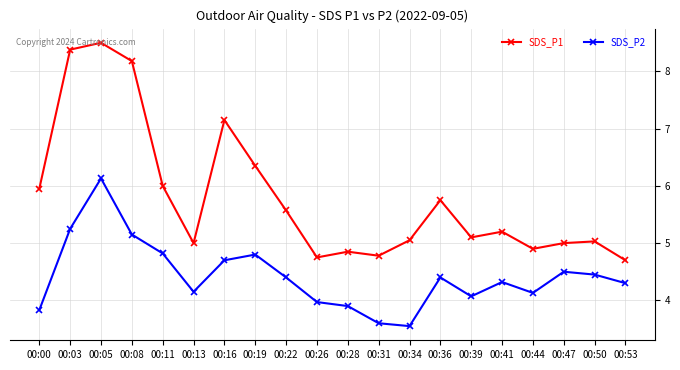

Is it true that SDS_P1 equals 5.8 at 00:36?

True